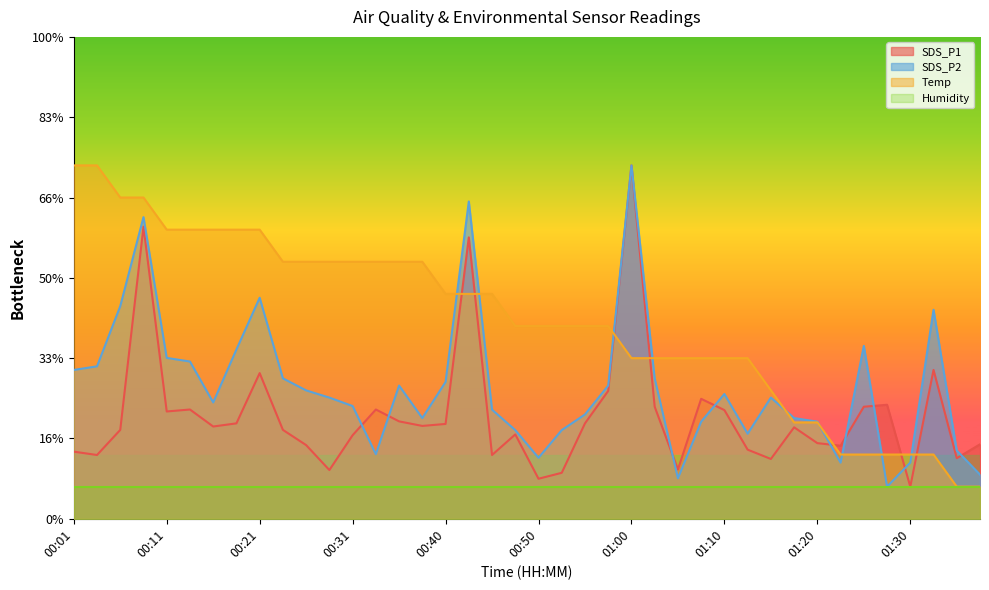

Which category has the lowest value in the Temp series?

01:34